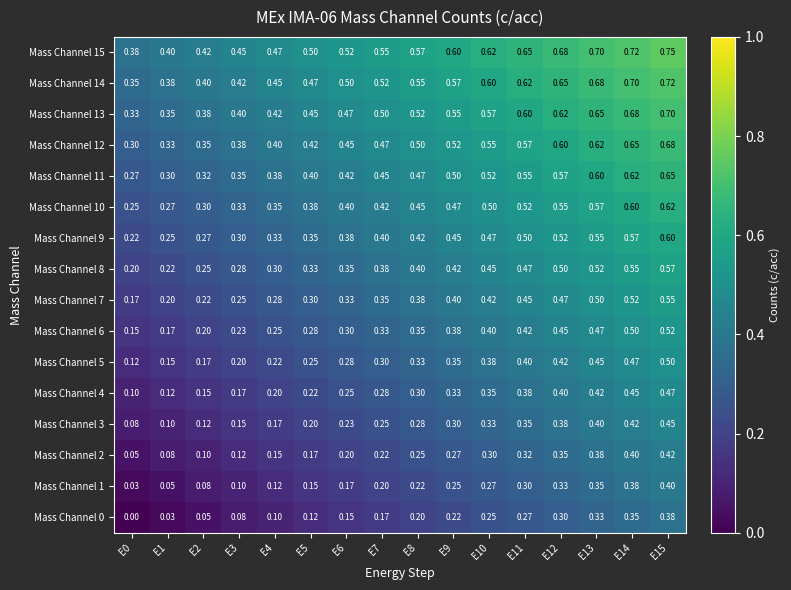

Is the value of Mass Channel 6 at E6 greater than the value of Mass Channel 11 at E12?

No